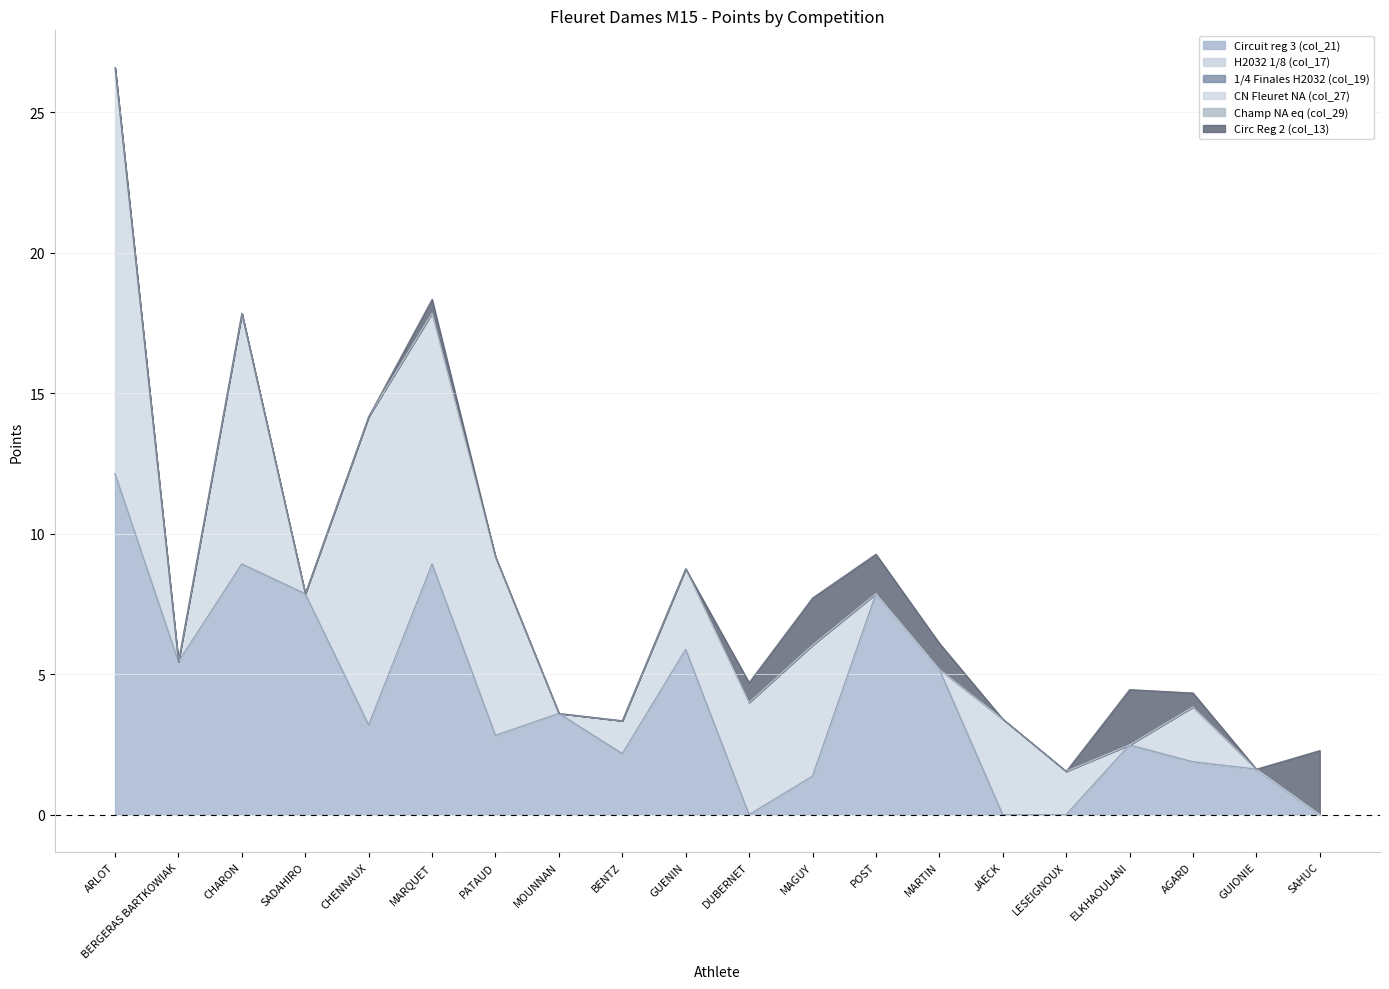

At JAECK, list the series in order from smallest to largest.

Circuit reg 3 (col_21), H2032 1/8 (col_17), 1/4 Finales H2032 (col_19), Champ NA eq (col_29), Circ Reg 2 (col_13), CN Fleuret NA (col_27)